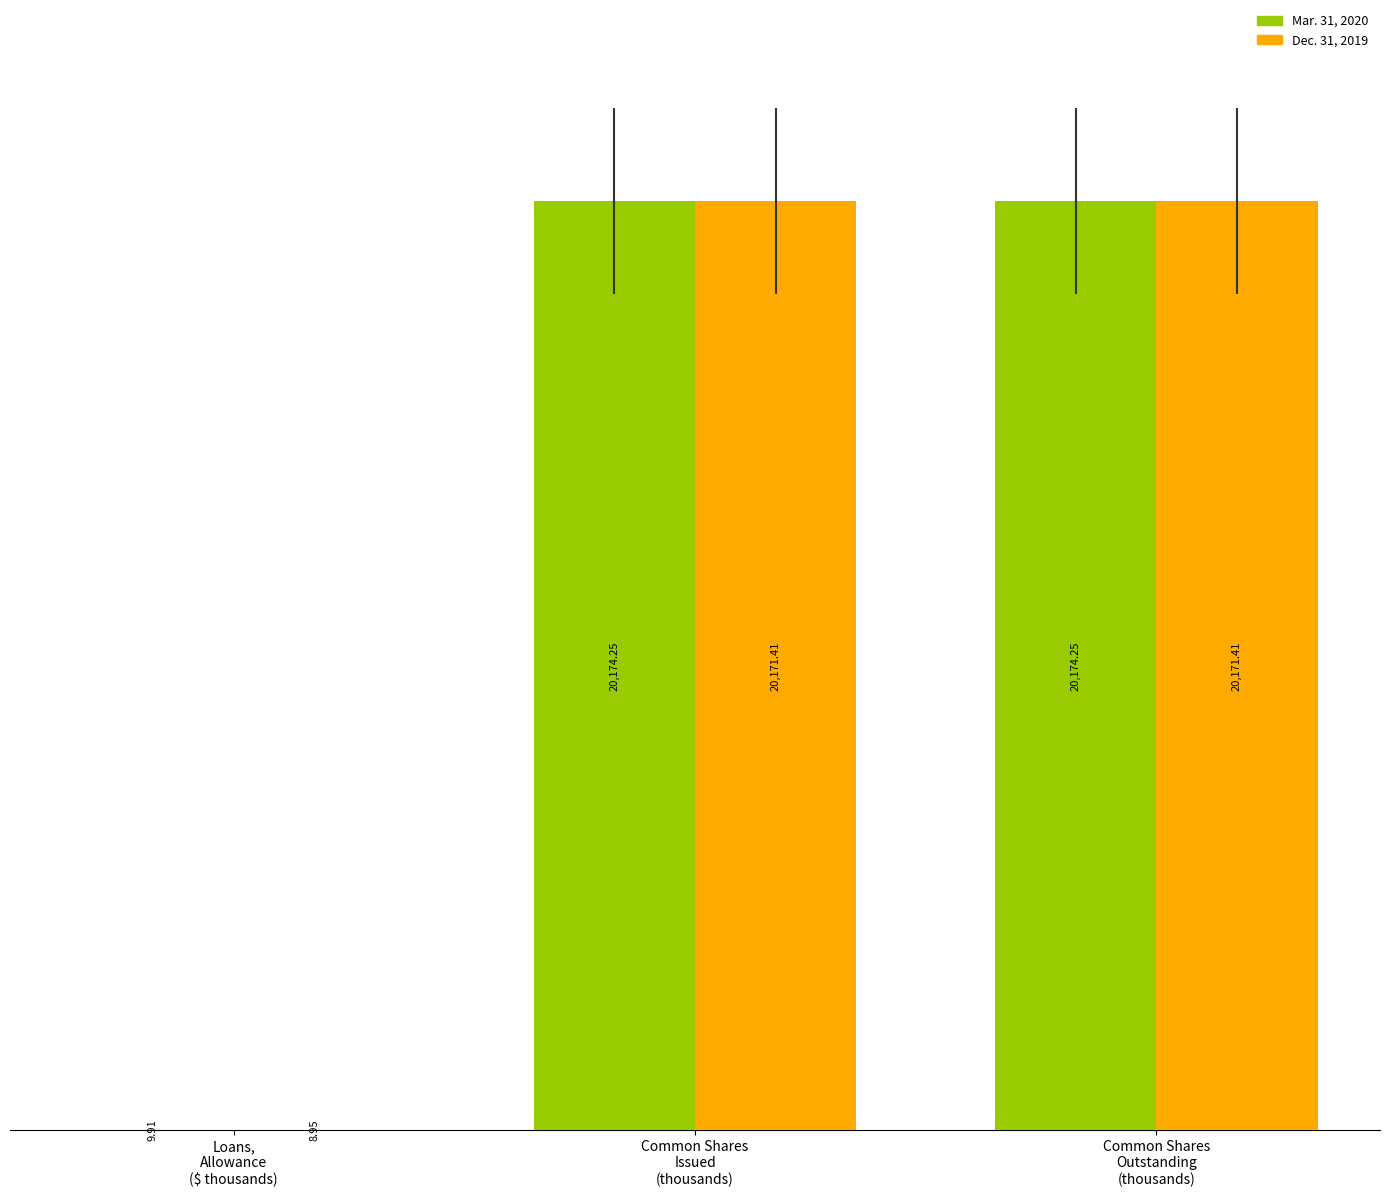

Which series has the largest total across all categories?

Mar. 31, 2020